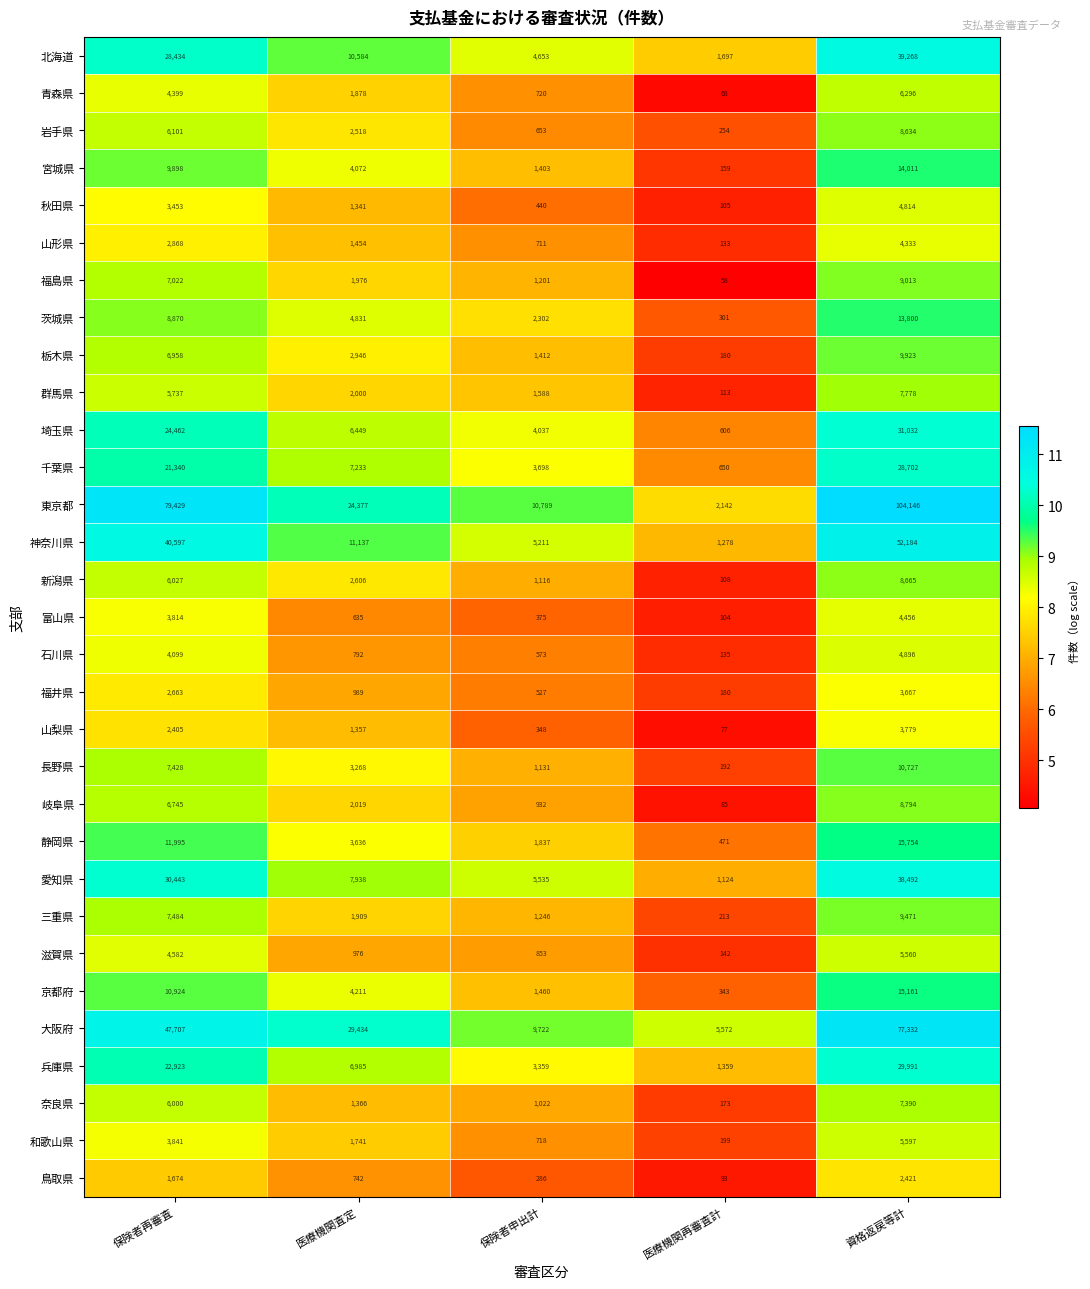

What is the difference between the highest and lowest values at 医療機関再審査計?

5514